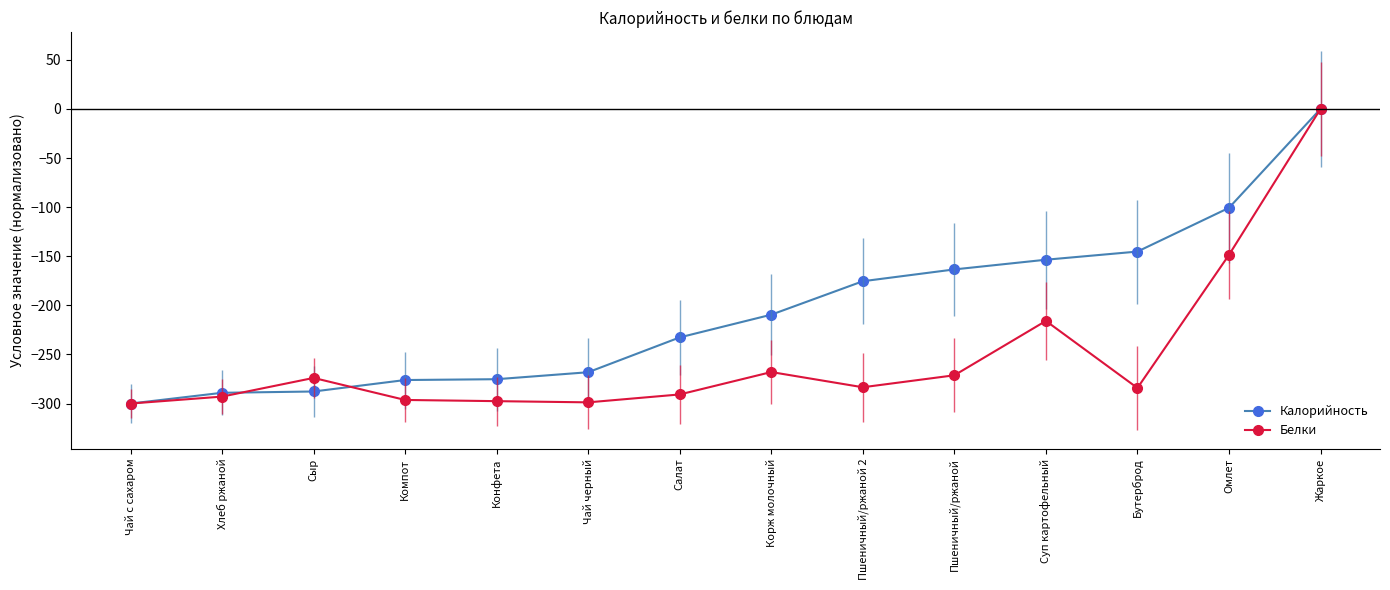

At Компот, list the series in order from largest to smallest.

Калорийность, Белки